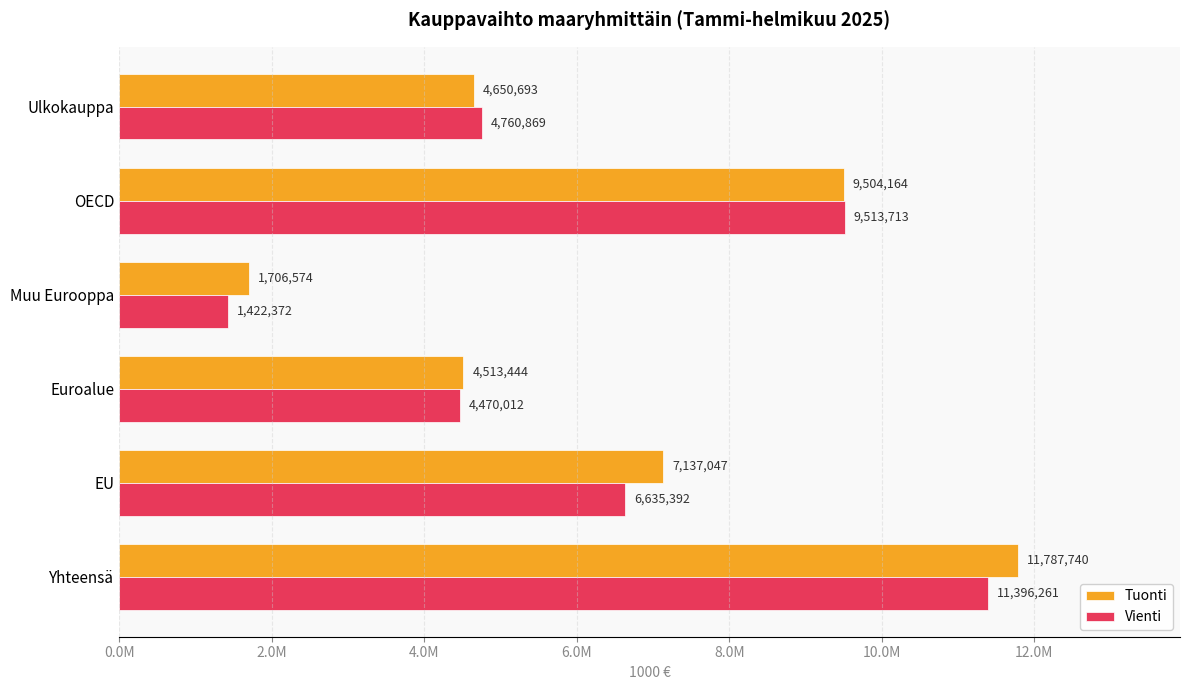

Reading left to right, what are all the values shown in this chart?

Tuonti: 11787740	7137047	4513444	1706574	9504164	4650693
Vienti: 11396261	6635392	4470012	1422372	9513713	4760869